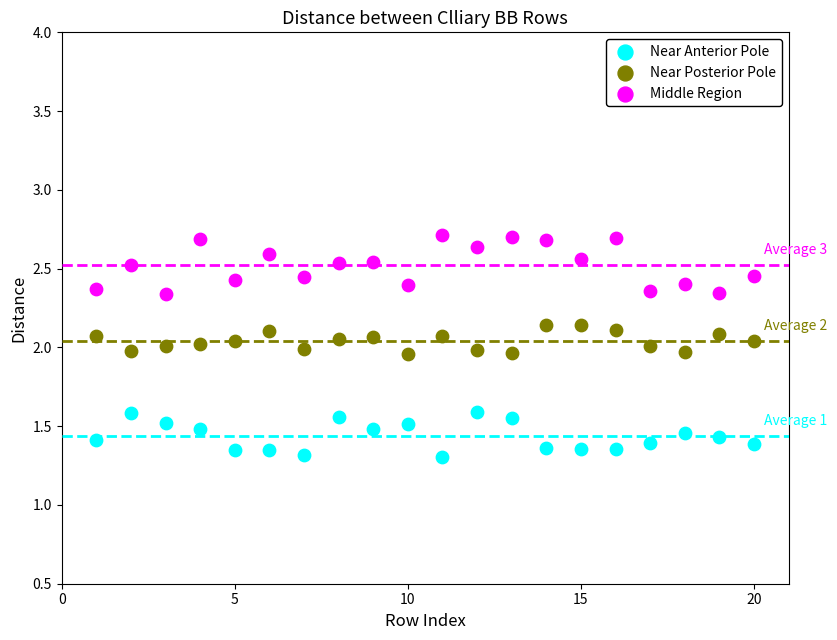

Across all data points, what is the range of X values (max minus min)?

19.0